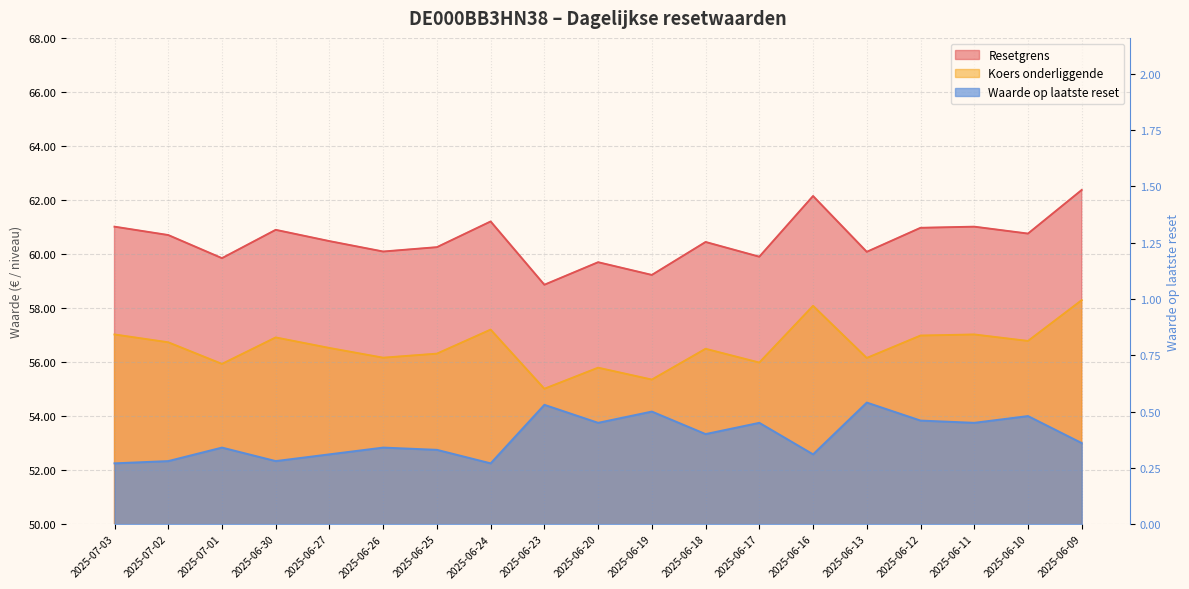

What is the difference between the maximum and minimum values in the Resetgrens series?

3.5